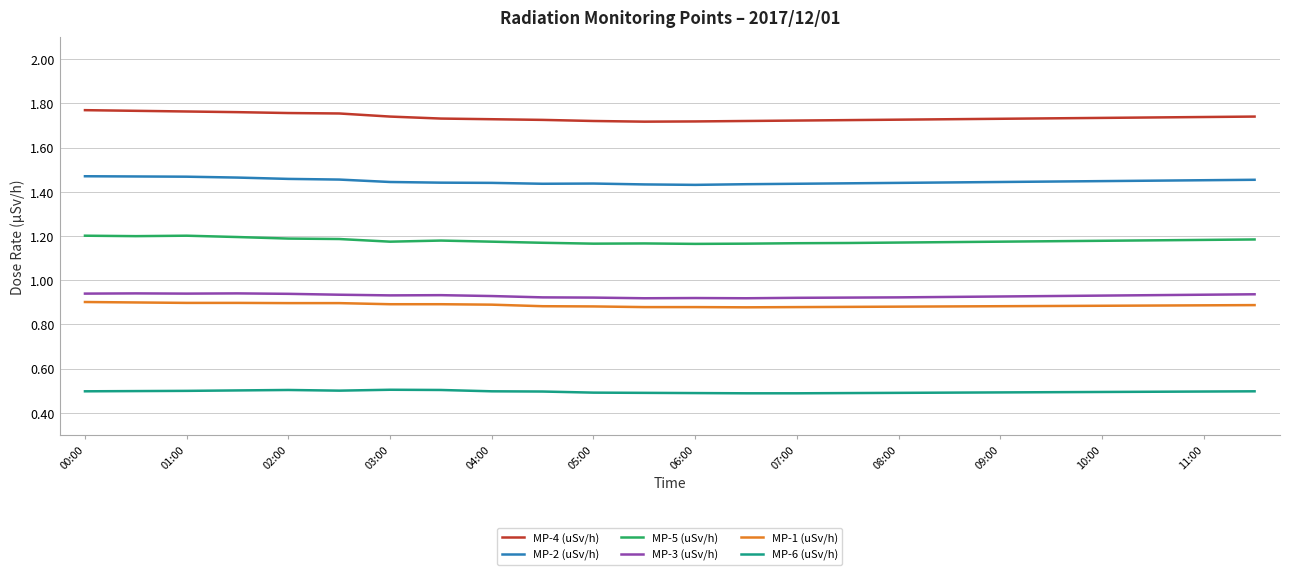

True or false: MP-3 (uSv/h) and MP-4 (uSv/h) intersect in this chart.

False